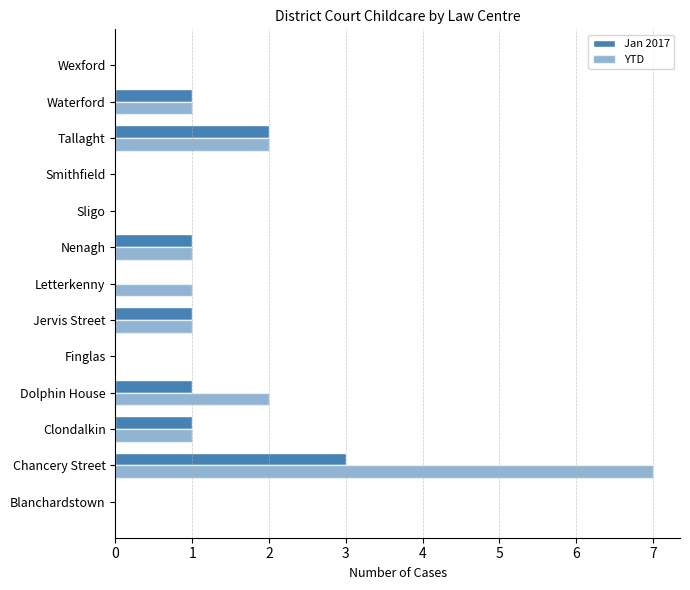

What is the maximum value shown in the chart?

7